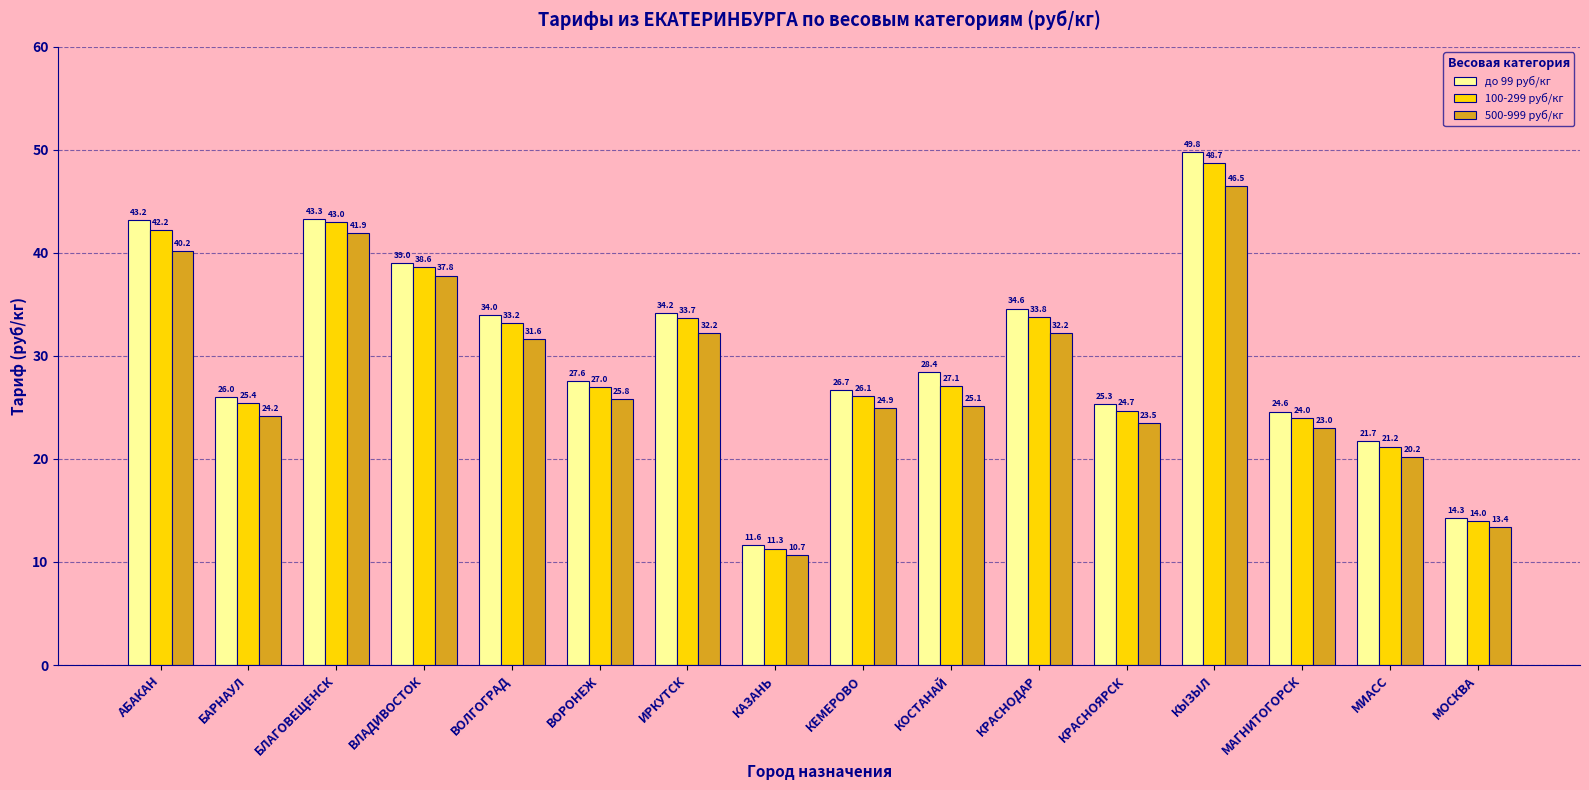

Count the number of categories in the chart.

16